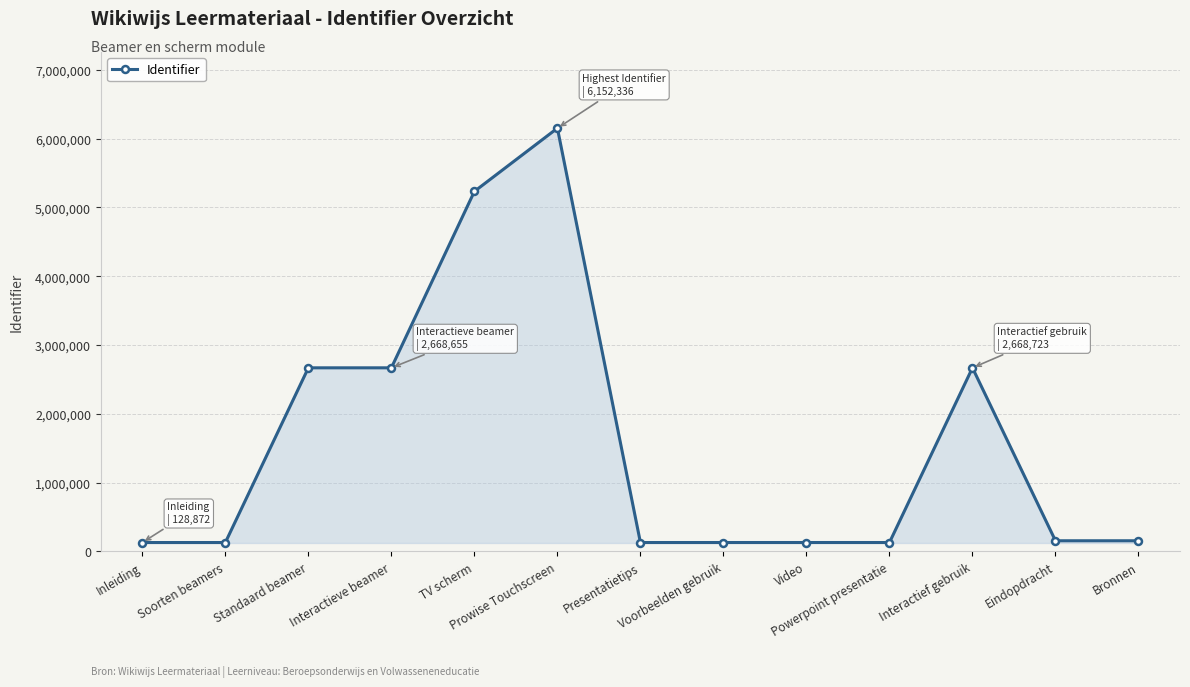

What is the label of the 10th point from the right?

Interactieve beamer